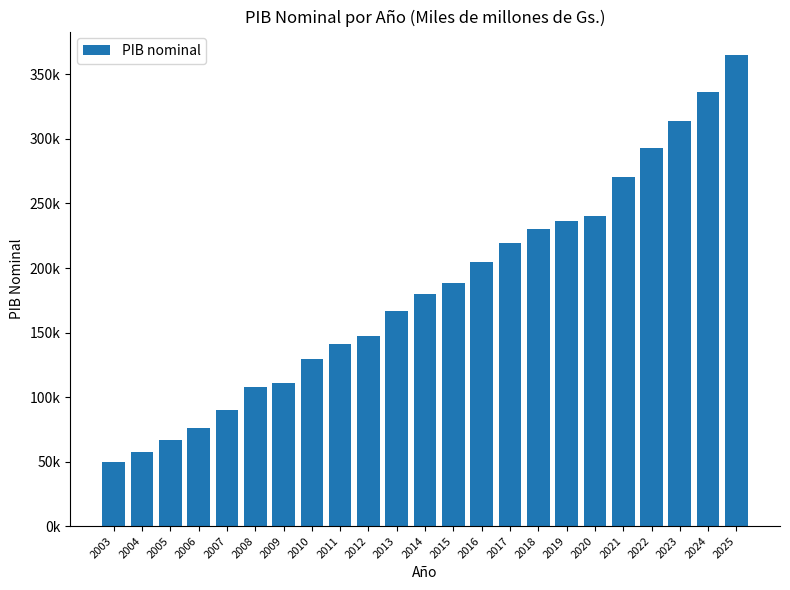

What is the value of the 23rd bar from the left?

365000.3